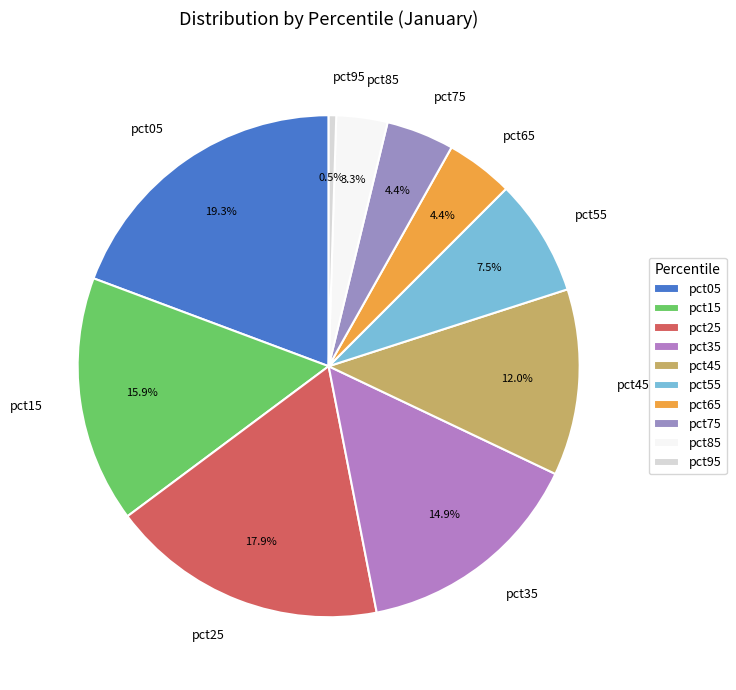

Is the sum of pct55 and pct35 greater than half?

No